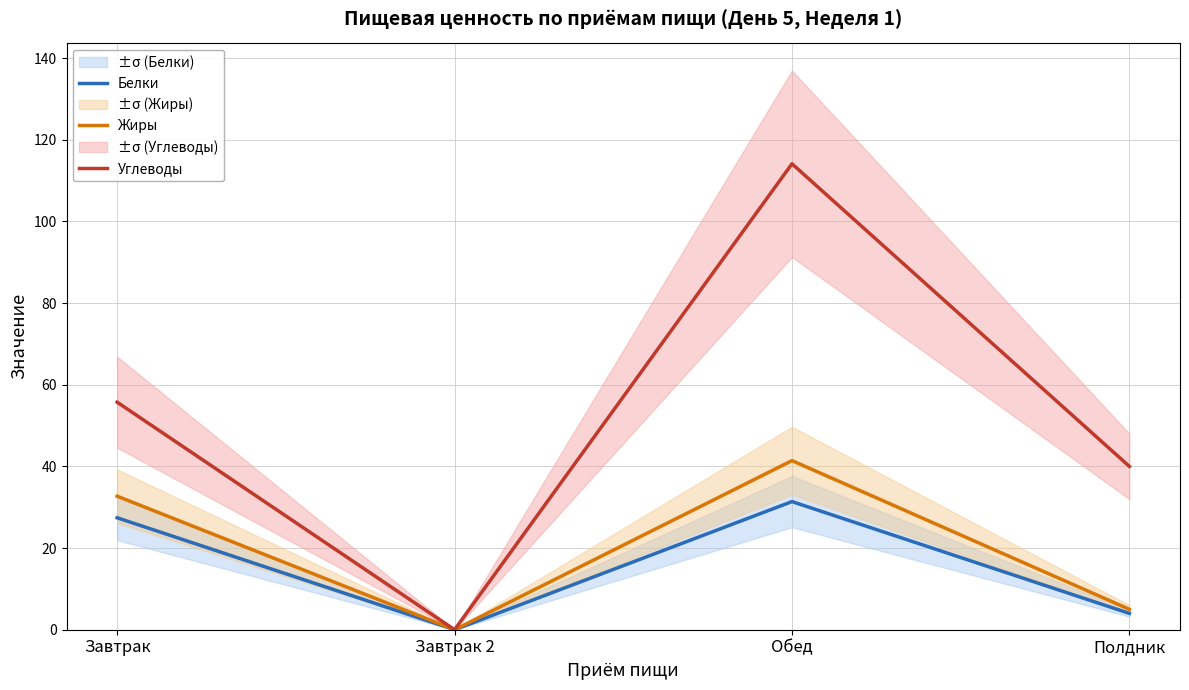

What position from the right is Обед?

2